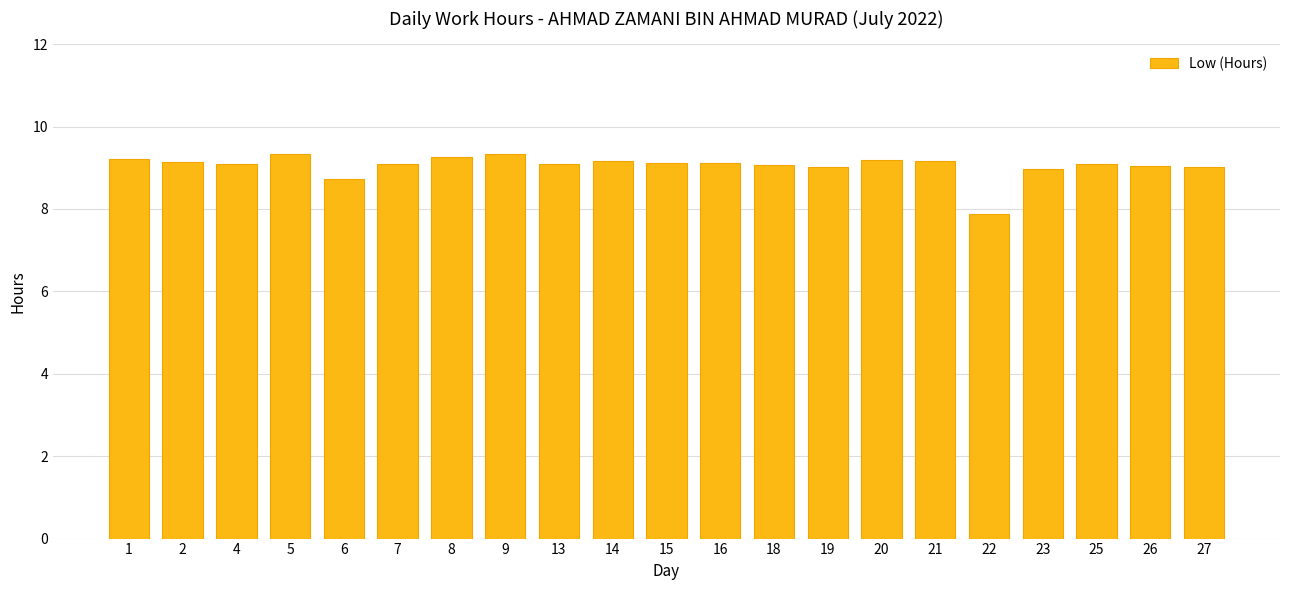

What is the value of the 17th bar from the left?

7.9